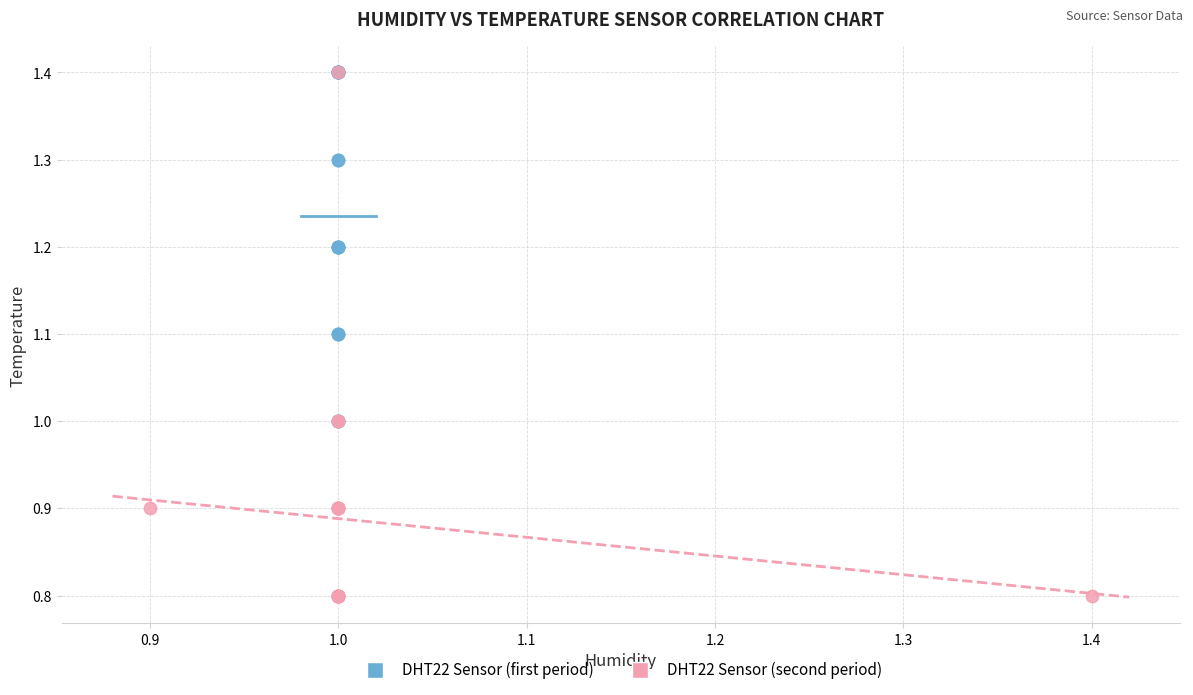

Which series has the largest Y range (max minus min)?

DHT22 Sensor (second period)